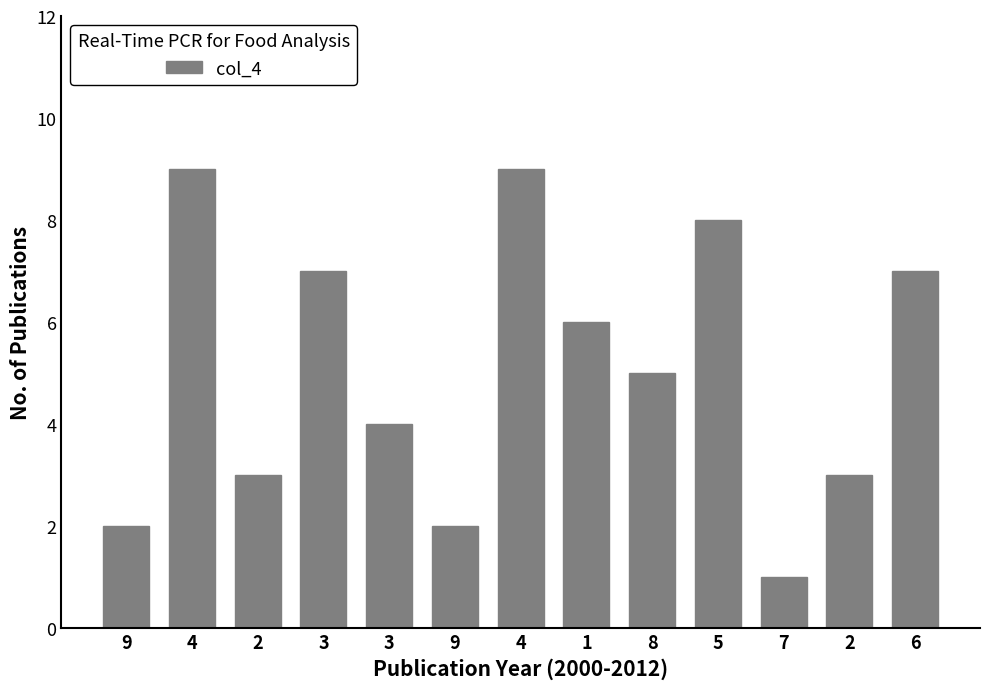

How many data points does each series have?

13